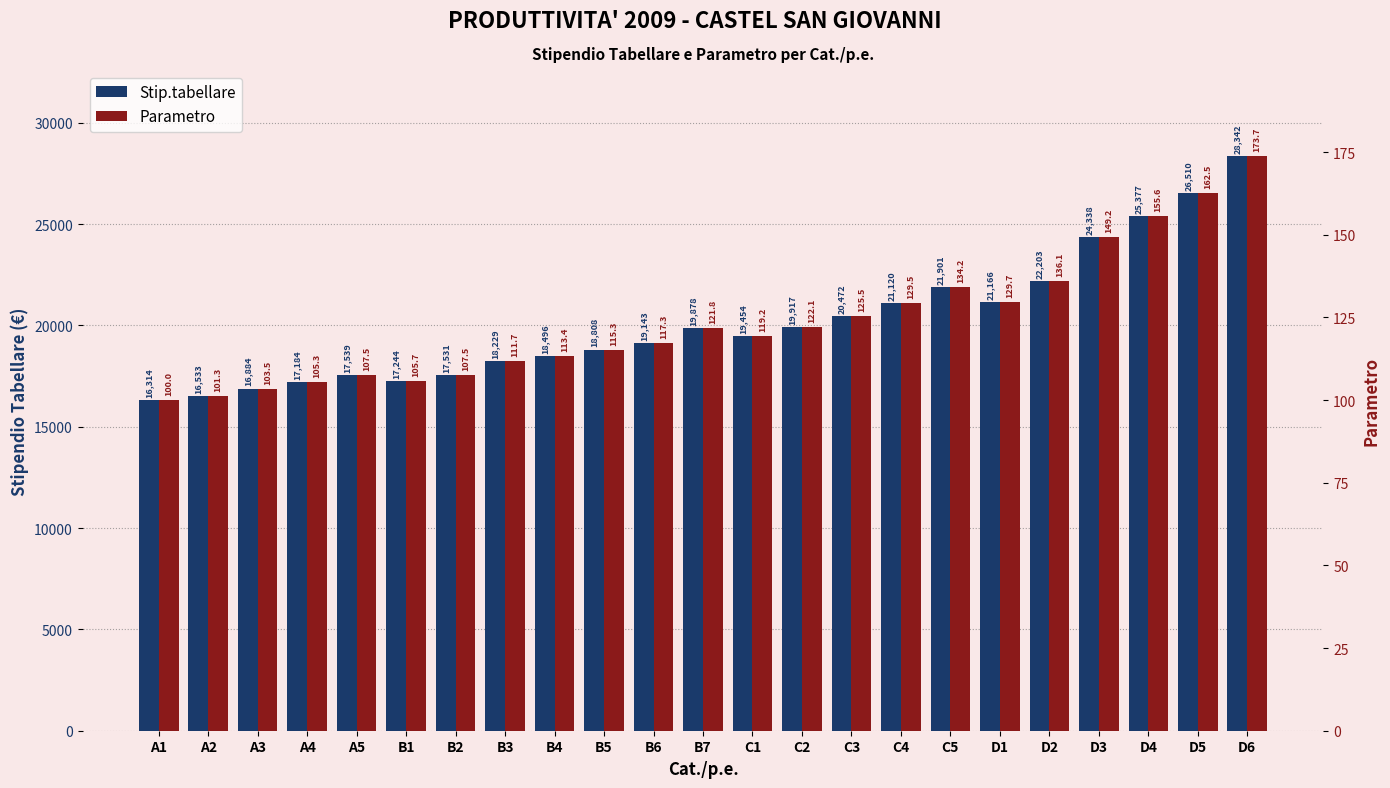

What are all the series names shown in the legend?

Stip.tabellare, Parametro